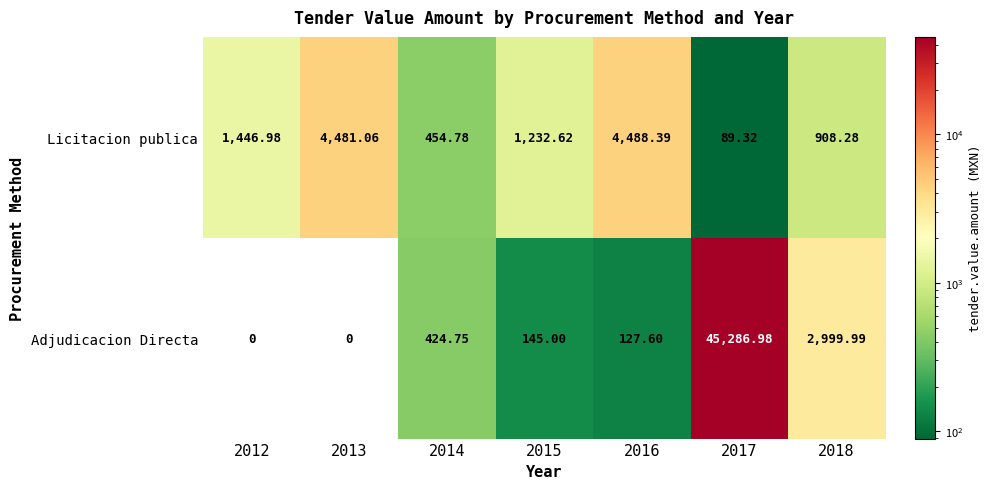

Which series has the largest total across all categories?

Adjudicacion Directa